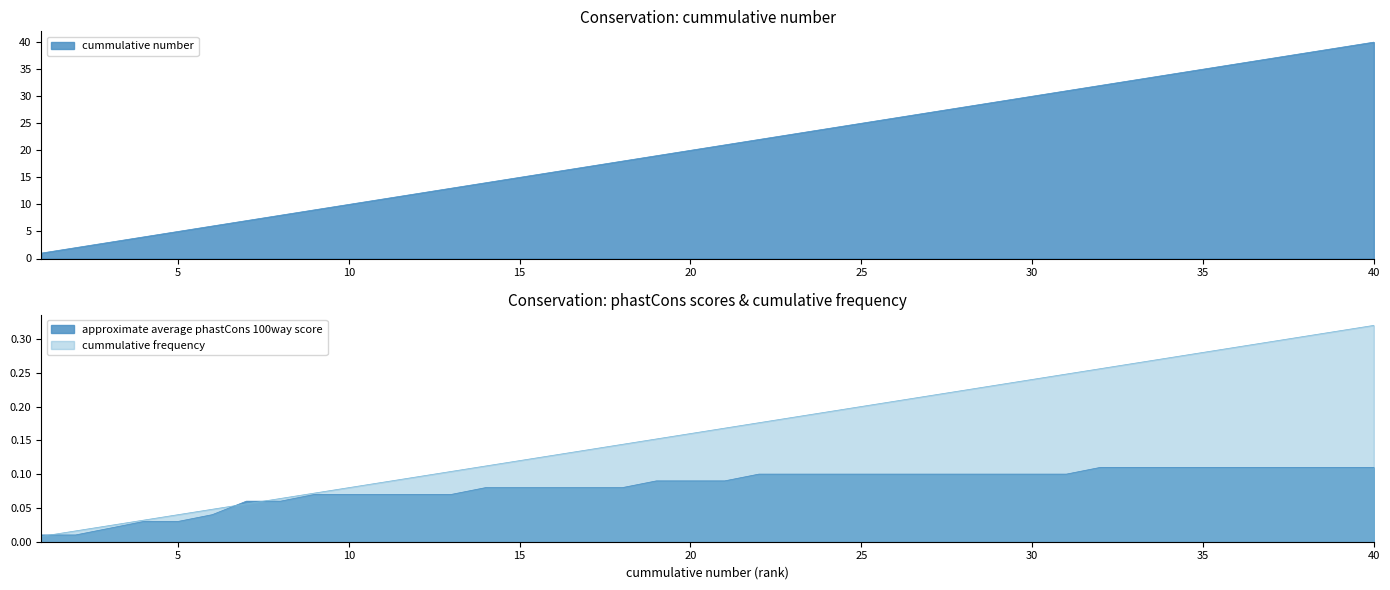

Between 7 and 17, which series saw the biggest shift?

cummulative number